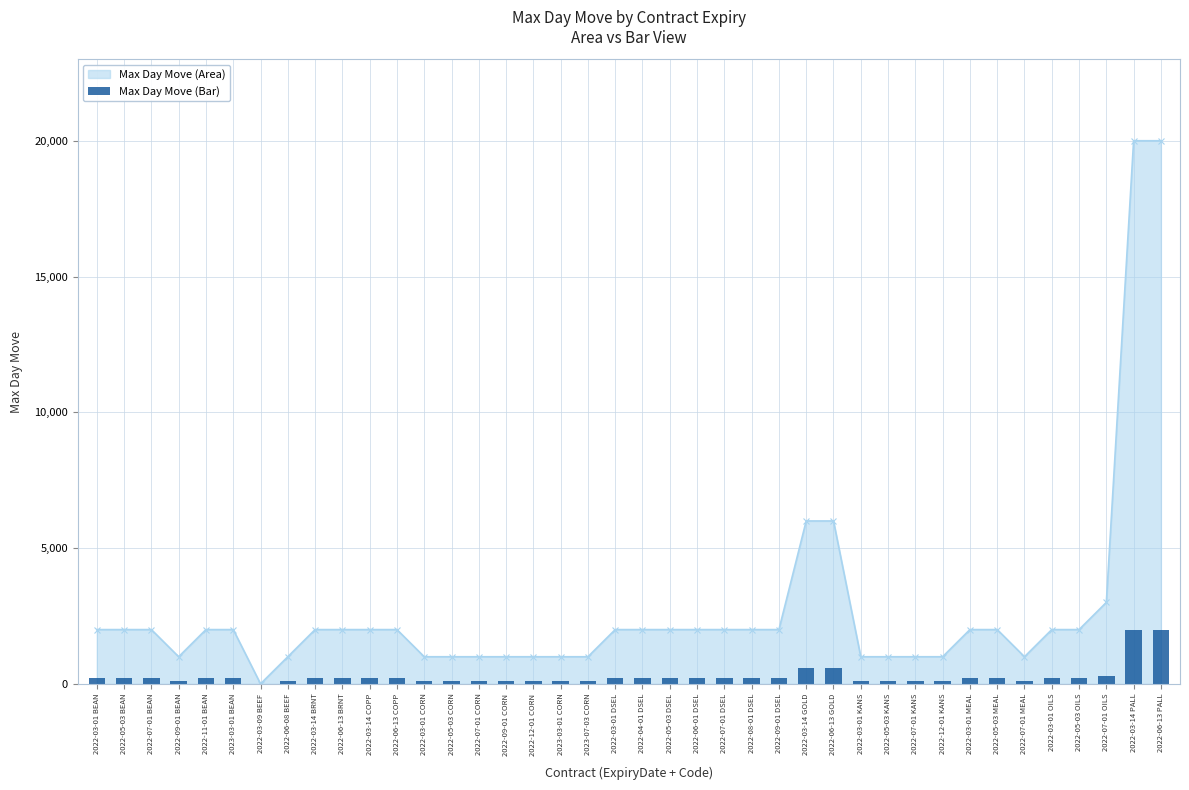

Does the chart contain any negative values?

No